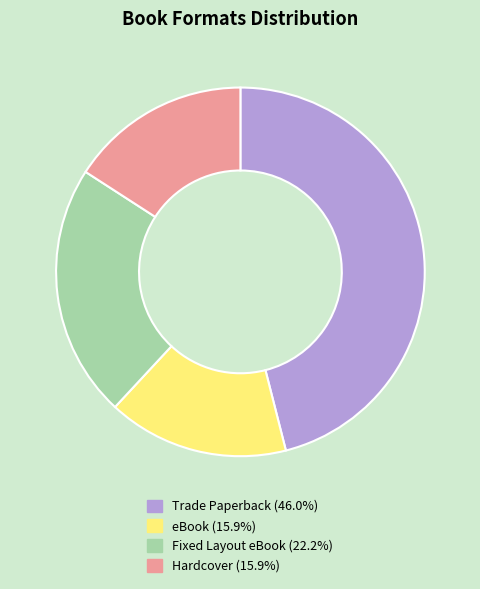

Does any single category account for the majority?

No